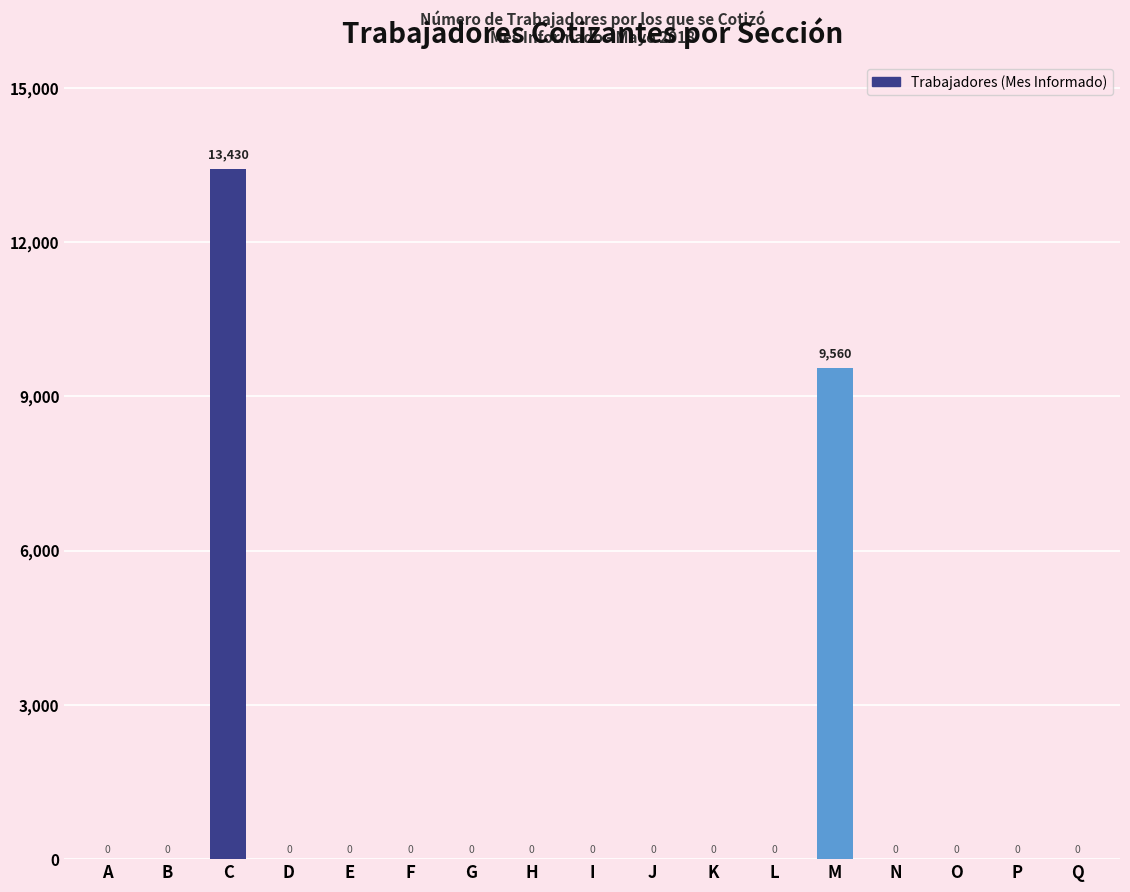

Reading right to left, transcribe all the data shown in this chart.

Q=0	P=0	O=0	N=0	M=9560	L=0	K=0	J=0	I=0	H=0	G=0	F=0	E=0	D=0	C=13430	B=0	A=0